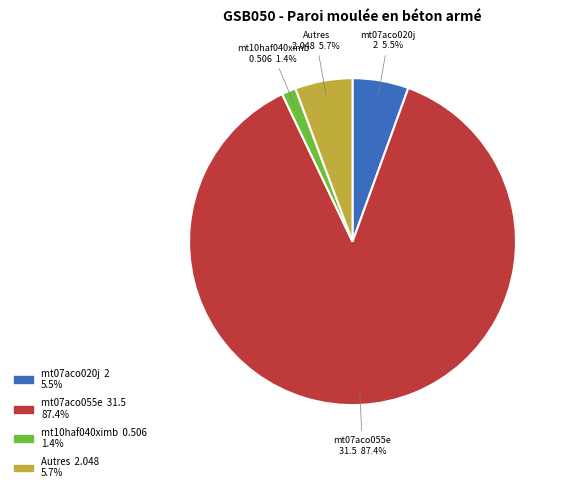

Does any single category account for the majority?

Yes